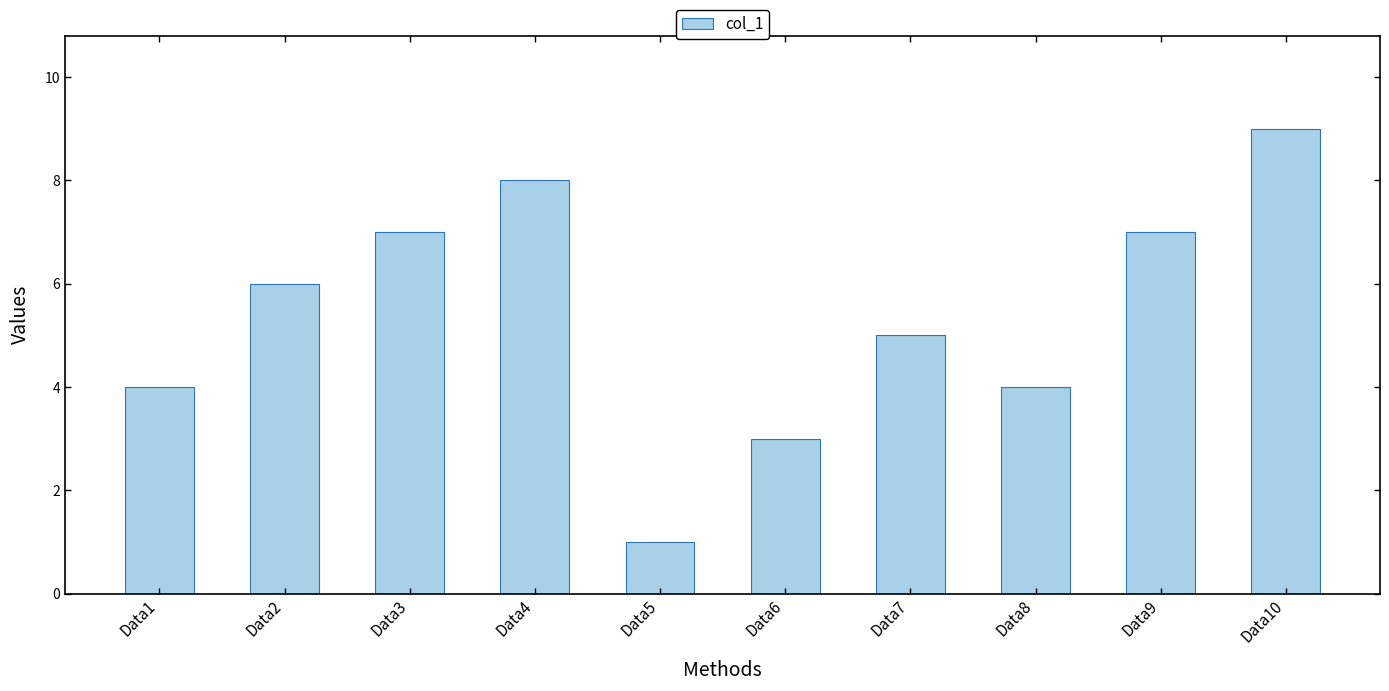

The chart shows a value of 4 at Data1. True or false?

True